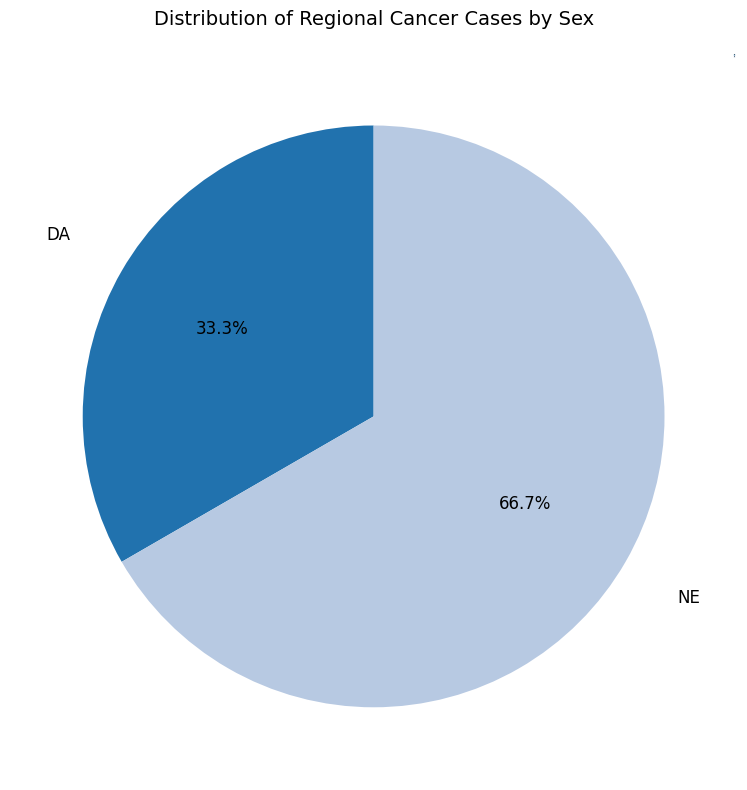

Do DA and NE together represent more than half of the pie?

Yes